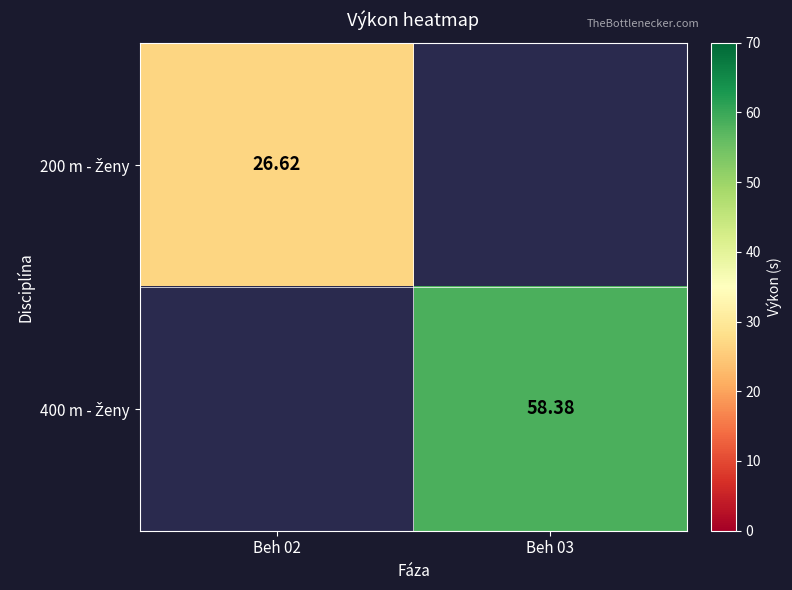

What is the greatest value displayed?

58.4